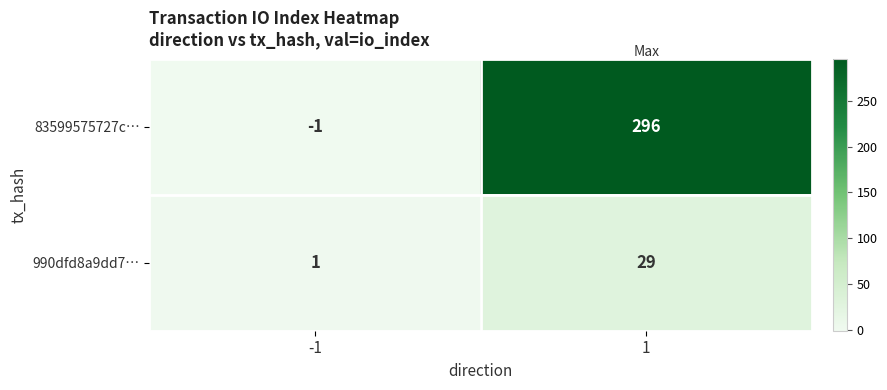

Count the number of categories in the chart.

2